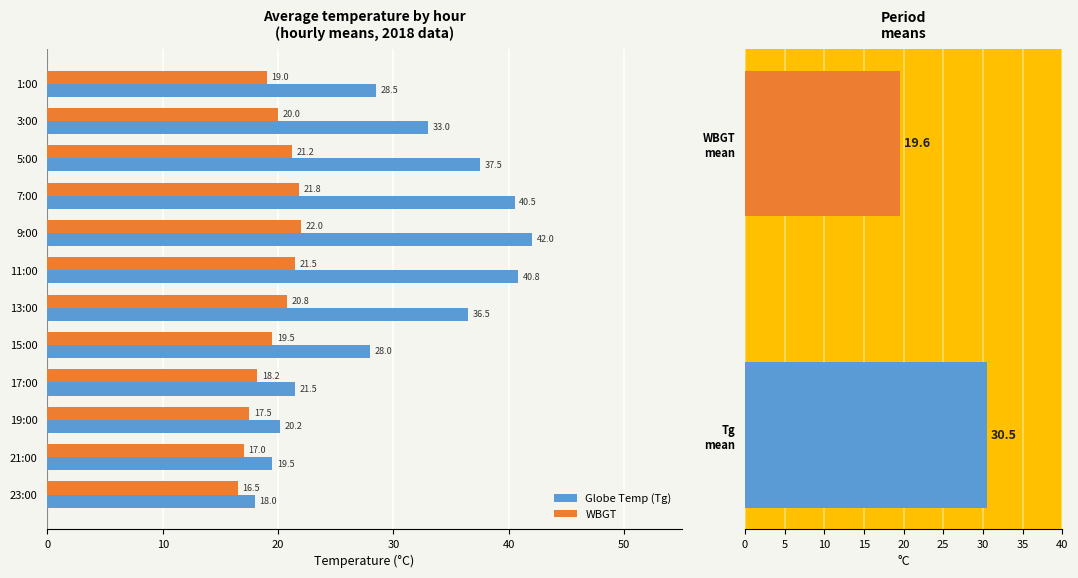

Between 1:00 and 19:00, which series saw the biggest shift?

Tg